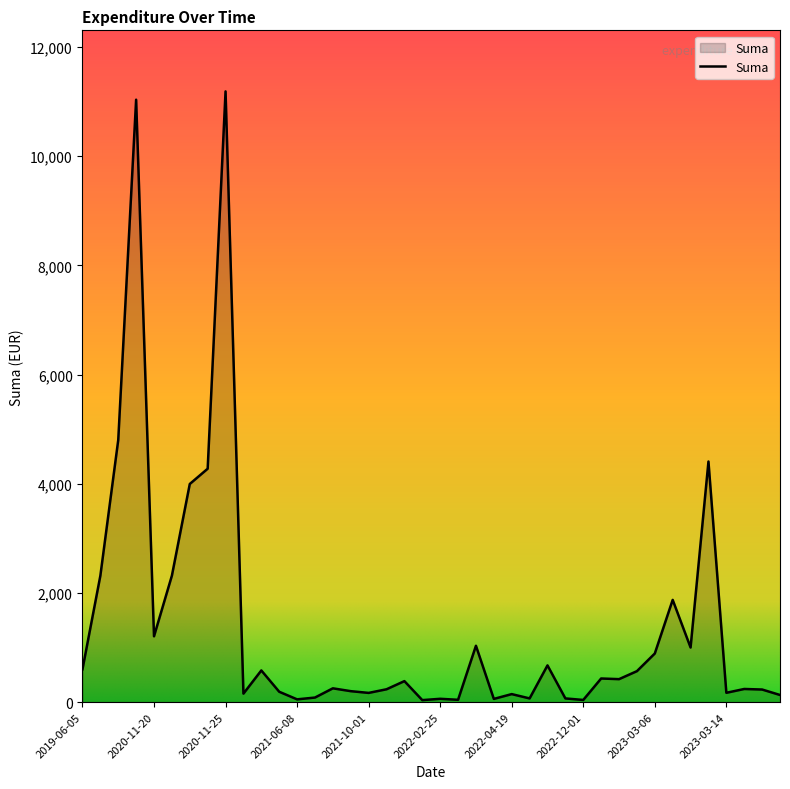

What is the difference between the maximum and minimum values?

11150.0